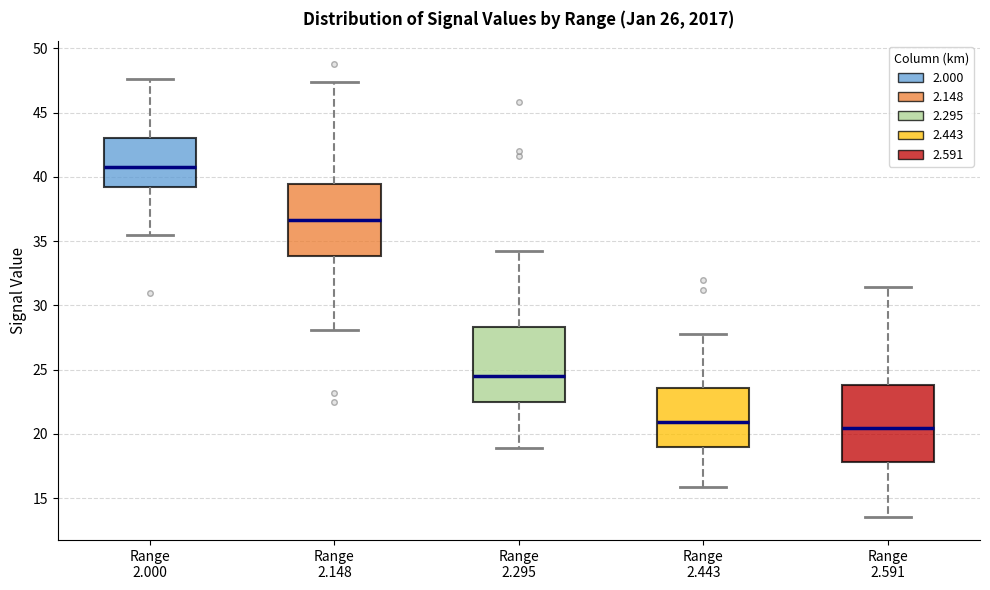

Where does the median line of the box for Range 2.443 sit on the y-axis? The values are not printed on the chart, so give them approximately, as read against the axis.

21.0